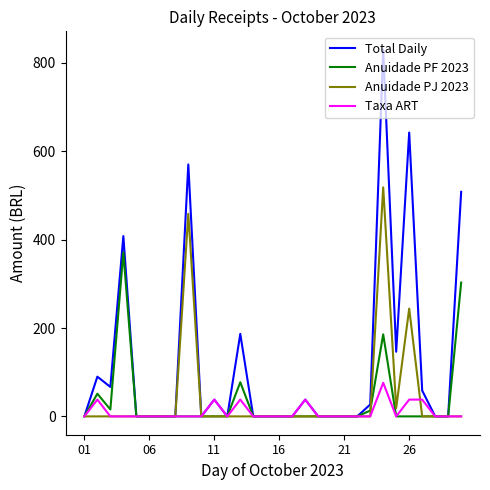

Which series has the largest range (max minus min)?

Total Daily